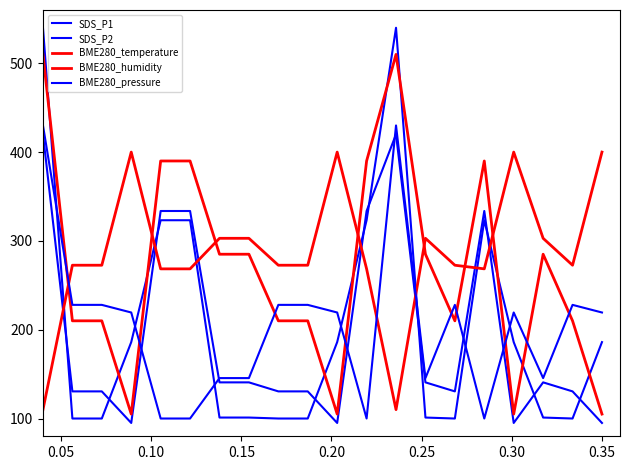

Reading left to right, what are all the values shown in this chart?

SDS_P1: 540.0	100.0	100.0	186.0	323.3	323.3	101.1	101.1	100.0	100.0	186.0	323.3	540.0	101.1	100.0	323.3	186.0	101.1	100.0	186.0
SDS_P2: 420.0	130.5	130.5	95.0	333.7	333.7	140.7	140.7	130.5	130.5	95.0	333.7	420.0	140.7	130.5	333.7	95.0	140.7	130.5	95.0
BME280_temperature: 510.0	210.0	210.0	105.0	390.0	390.0	285.0	285.0	210.0	210.0	105.0	390.0	510.0	285.0	210.0	390.0	105.0	285.0	210.0	105.0
BME280_humidity: 110.0	272.6	272.6	400.0	268.5	268.5	302.9	302.9	272.6	272.6	400.0	268.5	110.0	302.9	272.6	268.5	400.0	302.9	272.6	400.0
BME280_pressure: 430.0	228.0	228.0	219.4	100.0	100.0	145.5	145.5	228.0	228.0	219.4	100.0	430.0	145.5	228.0	100.0	219.4	145.5	228.0	219.4